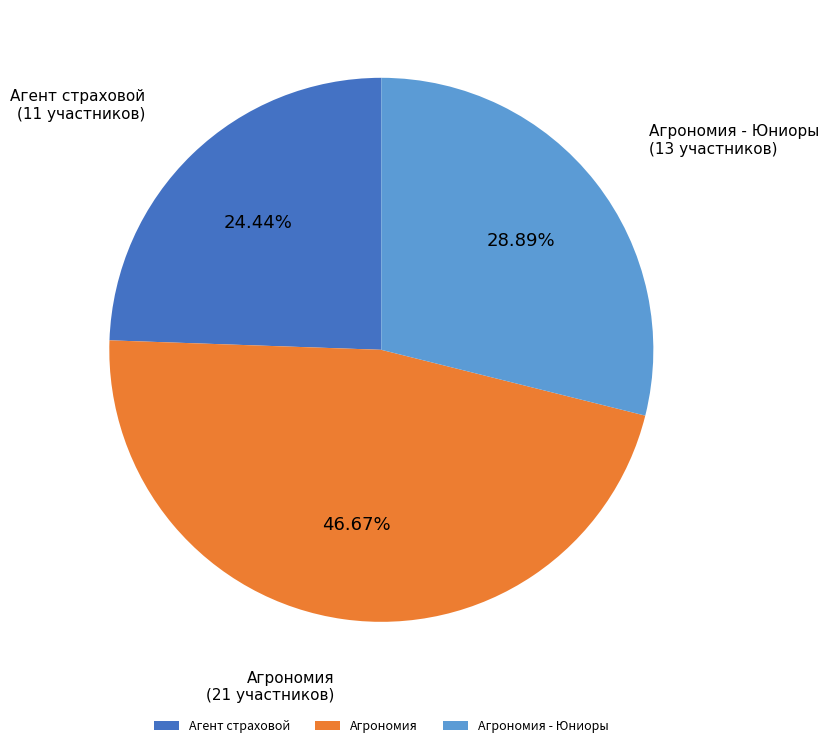

To the nearest percent, what is the difference between the Агент страховой and Агрономия - Юниоры slice percentages?

4%